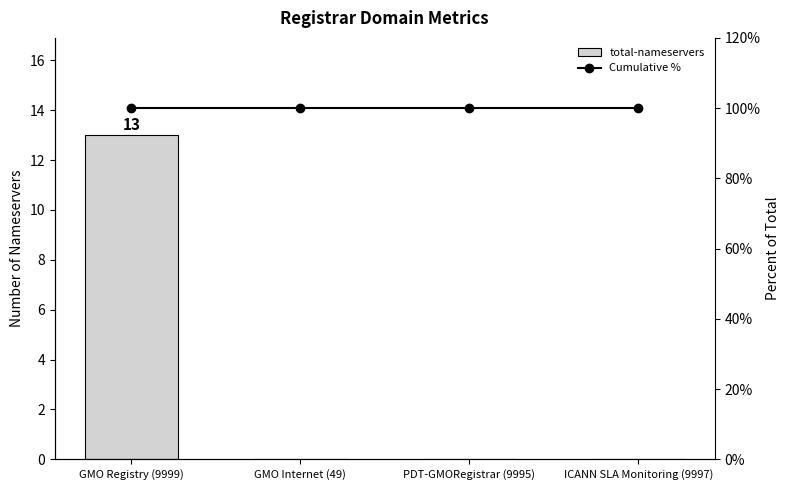

Which series has the largest total across all categories?

Cumulative %